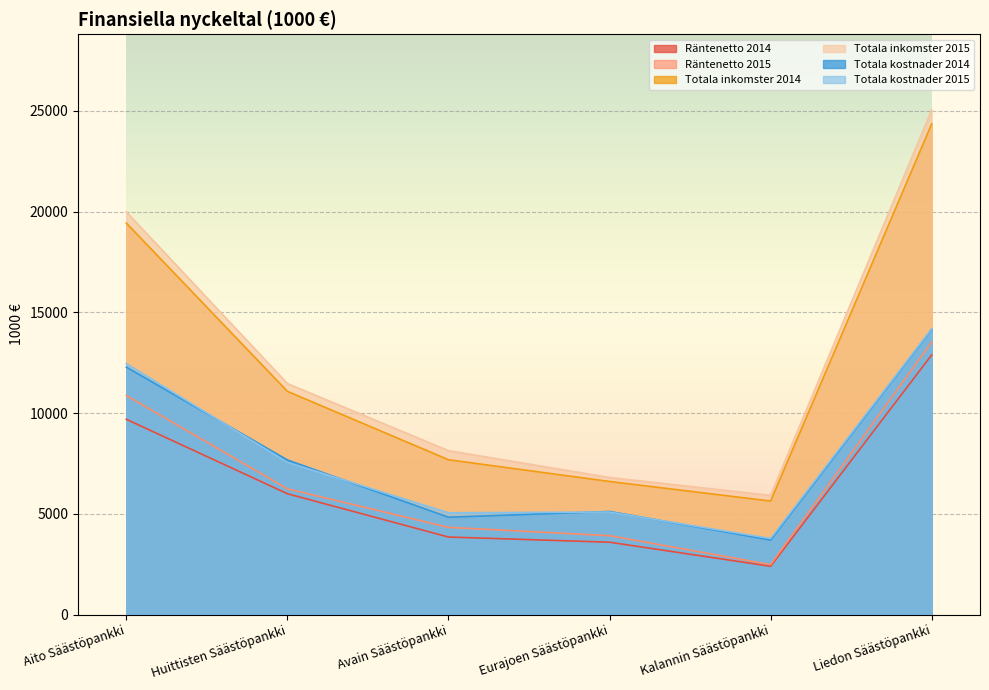

True or false: Totala kostnader 2015 and Räntenetto 2014 intersect in this chart.

False